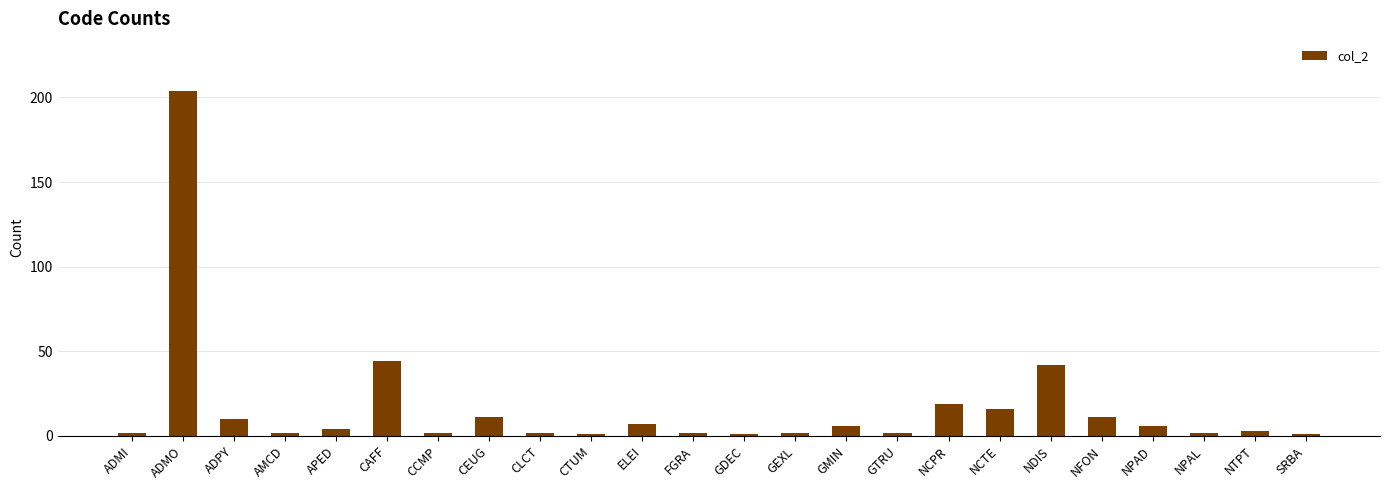

What is the label of the 24th bar from the left?

SRBA